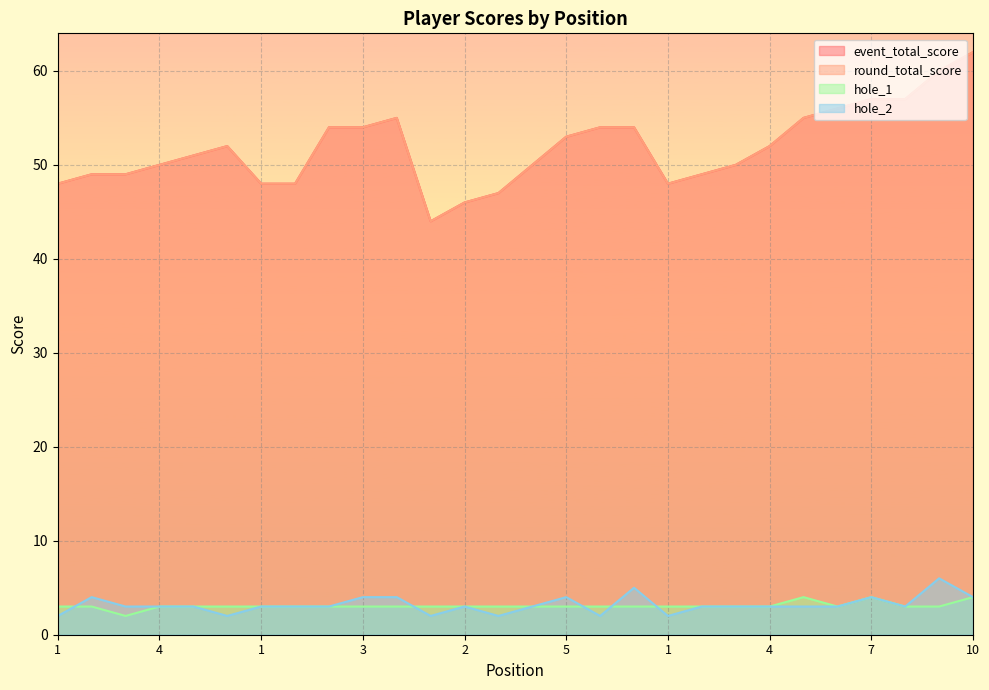

Which series has the widest spread of values?

event_total_score